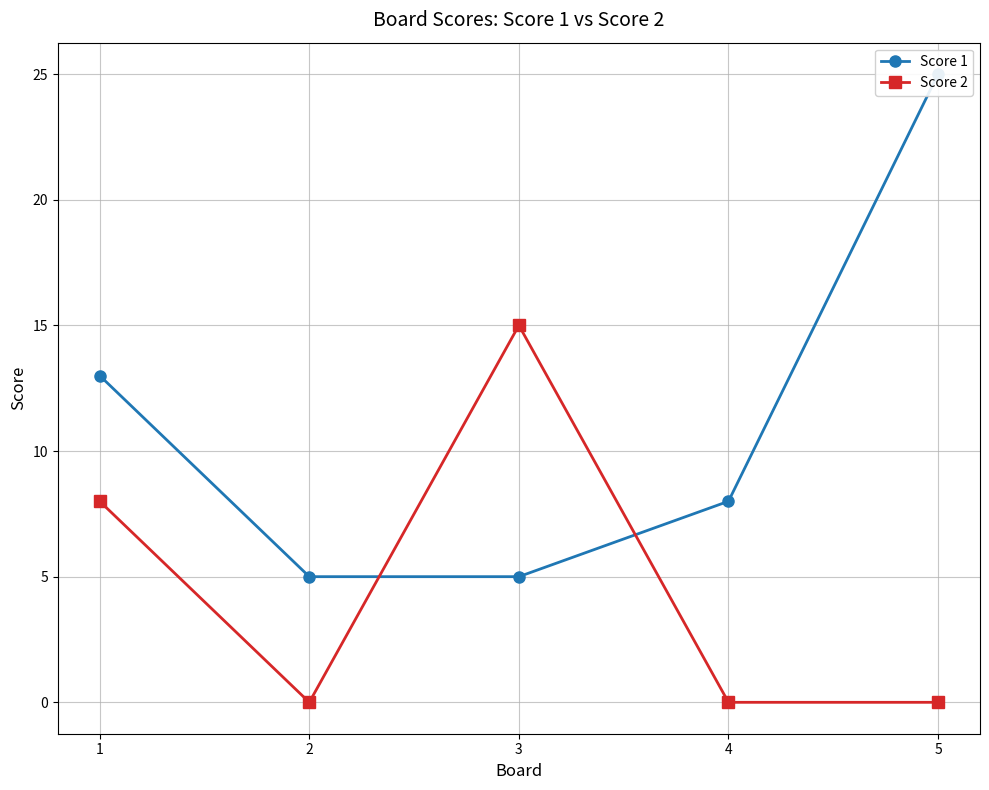

Reading left to right, extract all data points from this chart.

Score 1: 13	5	5	8	25
Score 2: 8	0	15	0	0